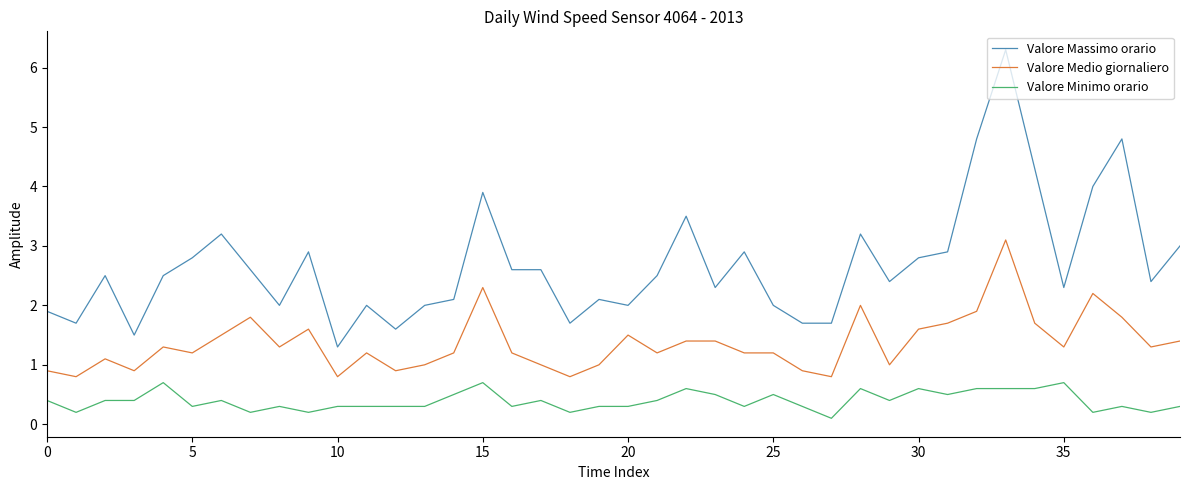

What is the greatest value displayed?

6.3